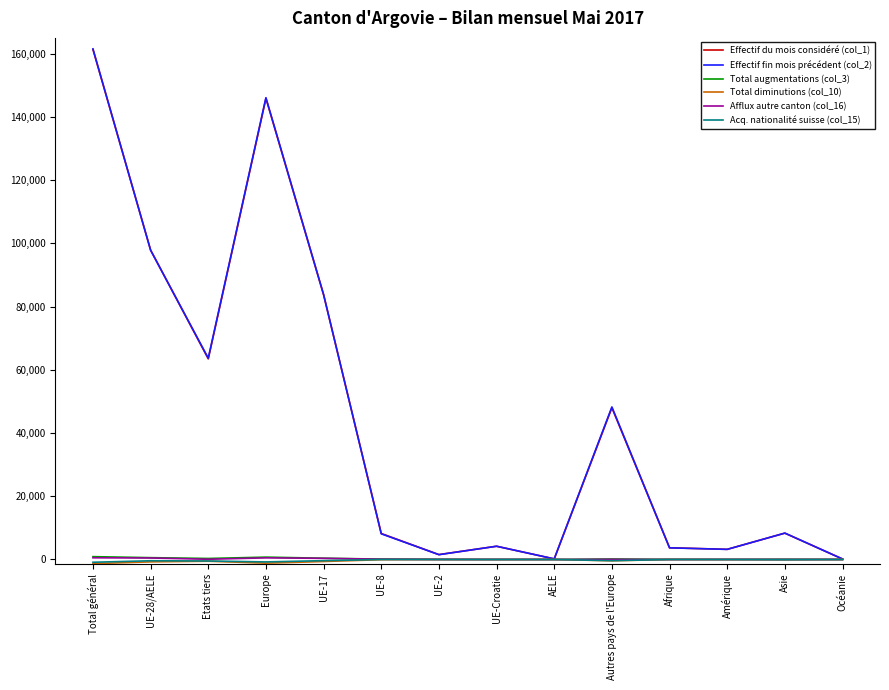

Count the number of categories in the chart.

14